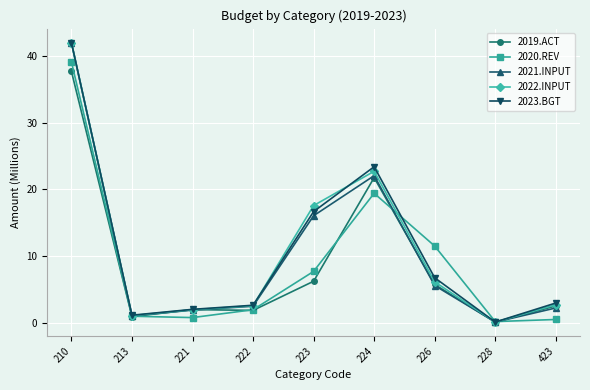

True or false: 2019.ACT has more than 2 interior local peaks.

False